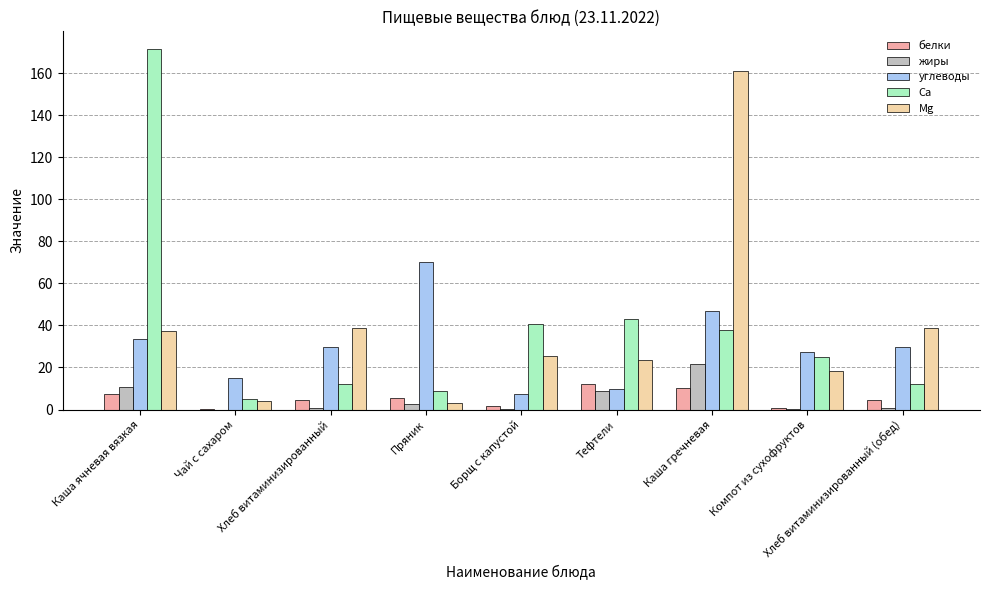

What is the highest value of the жиры series?

21.4